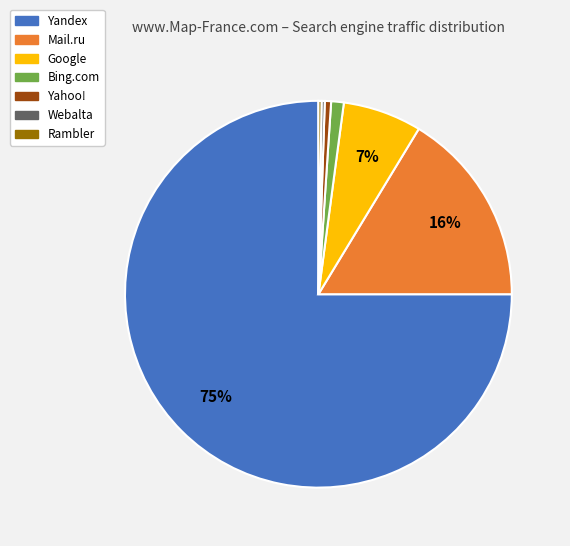

To the nearest percent, what is the average slice percentage?

14%